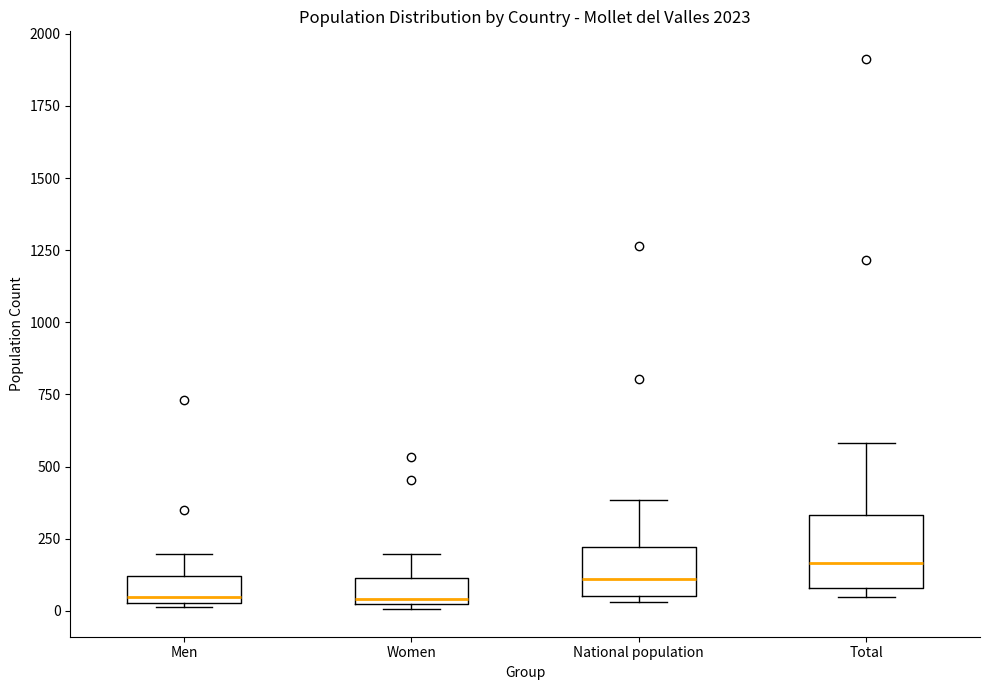

Which box has the highest median line?

Total